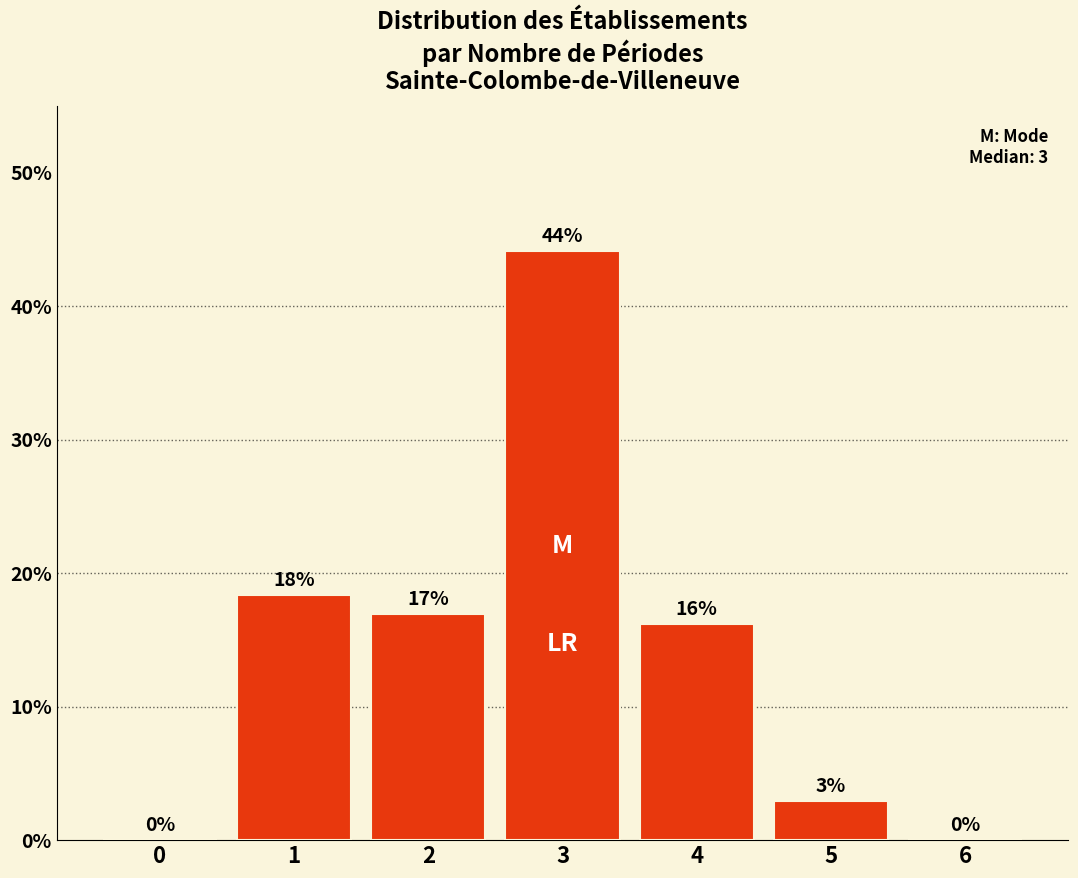

Are the bars horizontal?

No